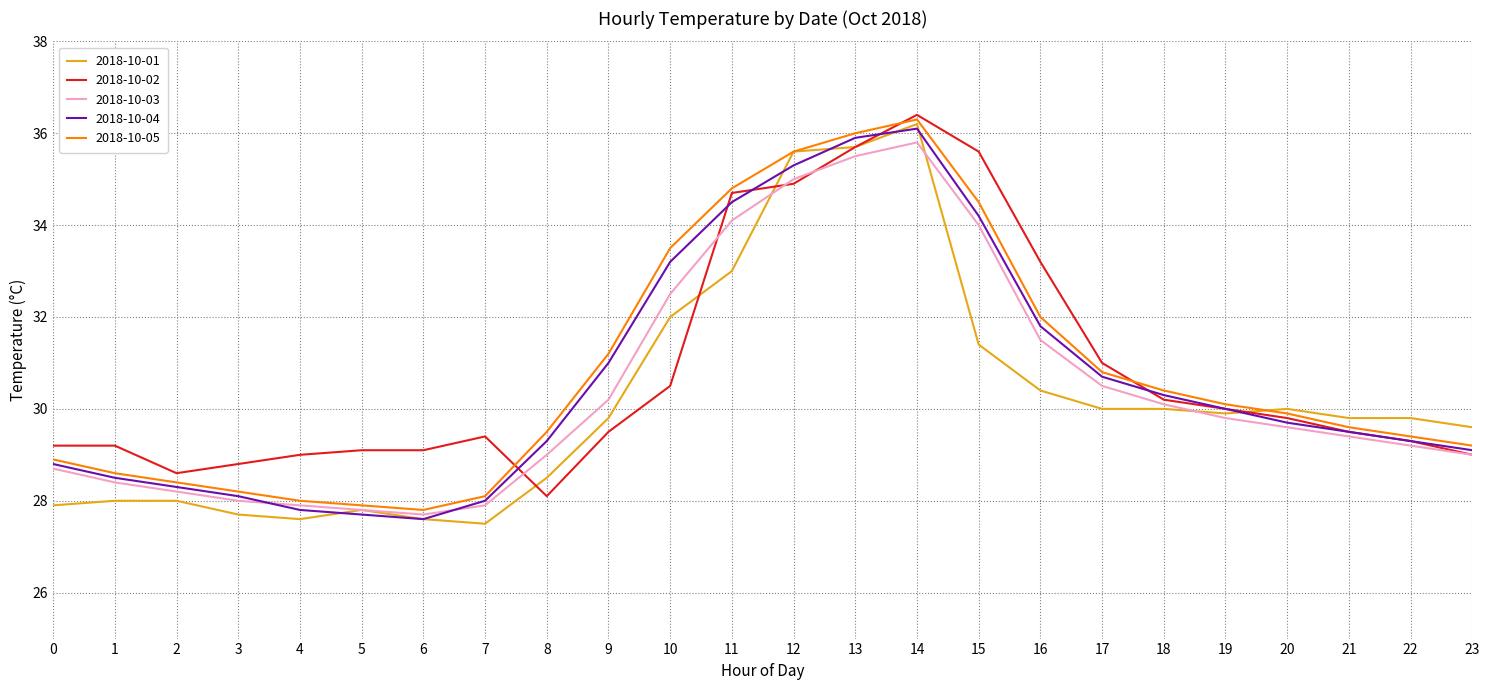

Reading left to right, extract all data points from this chart.

2018-10-01: 27.9	28.0	28.0	27.7	27.6	27.8	27.6	27.5	28.5	29.8	32.0	33.0	35.6	35.7	36.2	31.4	30.4	30.0	30.0	29.9	30.0	29.8	29.8	29.6
2018-10-02: 29.2	29.2	28.6	28.8	29.0	29.1	29.1	29.4	28.1	29.5	30.5	34.7	34.9	35.7	36.4	35.6	33.2	31.0	30.2	30.0	29.8	29.5	29.3	29.0
2018-10-03: 28.7	28.4	28.2	28.0	27.9	27.8	27.7	27.9	29.0	30.2	32.5	34.1	35.0	35.5	35.8	34.0	31.5	30.5	30.1	29.8	29.6	29.4	29.2	29.0
2018-10-04: 28.8	28.5	28.3	28.1	27.8	27.7	27.6	28.0	29.3	31.0	33.2	34.5	35.3	35.9	36.1	34.2	31.8	30.7	30.3	30.0	29.7	29.5	29.3	29.1
2018-10-05: 28.9	28.6	28.4	28.2	28.0	27.9	27.8	28.1	29.5	31.2	33.5	34.8	35.6	36.0	36.3	34.5	32.0	30.8	30.4	30.1	29.9	29.6	29.4	29.2